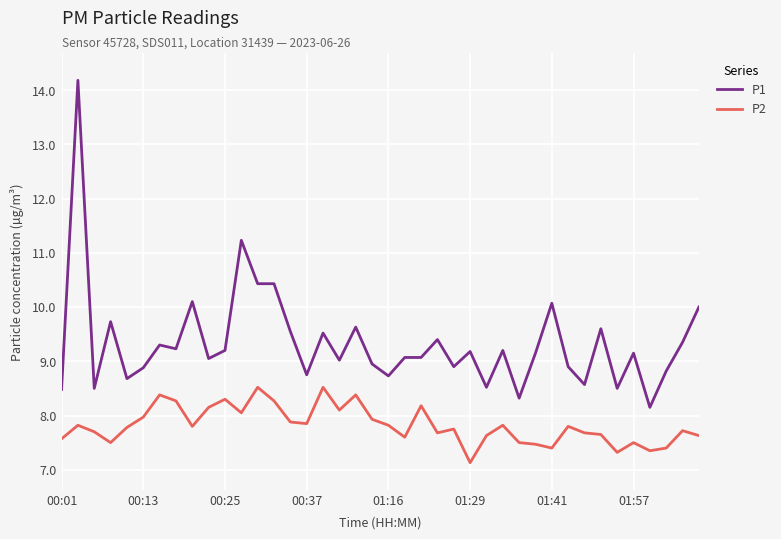

How many lines are shown in the chart?

2